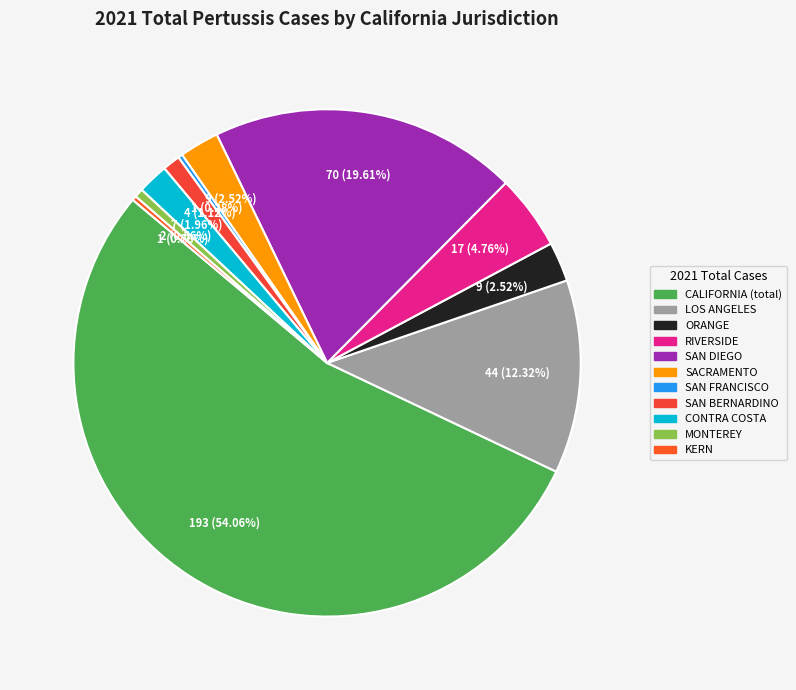

What portion of the pie excludes CALIFORNIA (total)?

45.9%